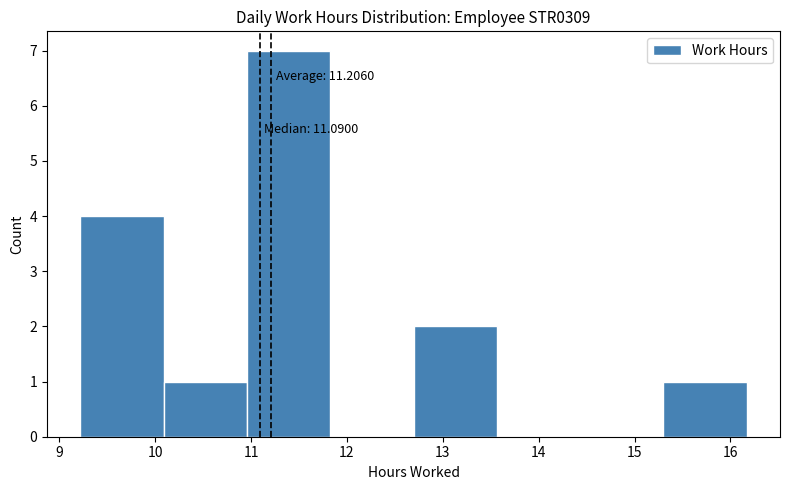

Which range on the x-axis has the tallest bar?

11.0 to 11.8